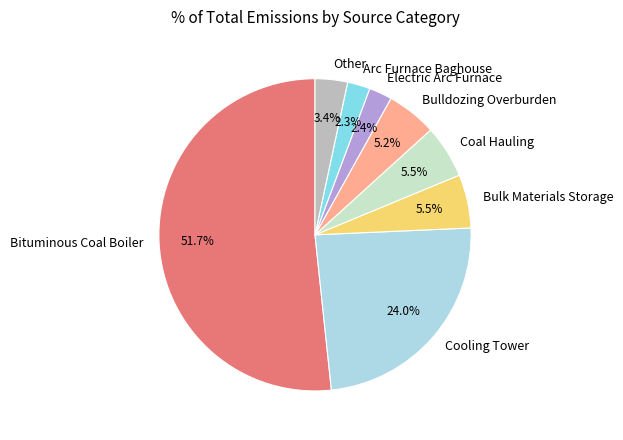

Which category accounts for the majority?

Bituminous Coal Boiler